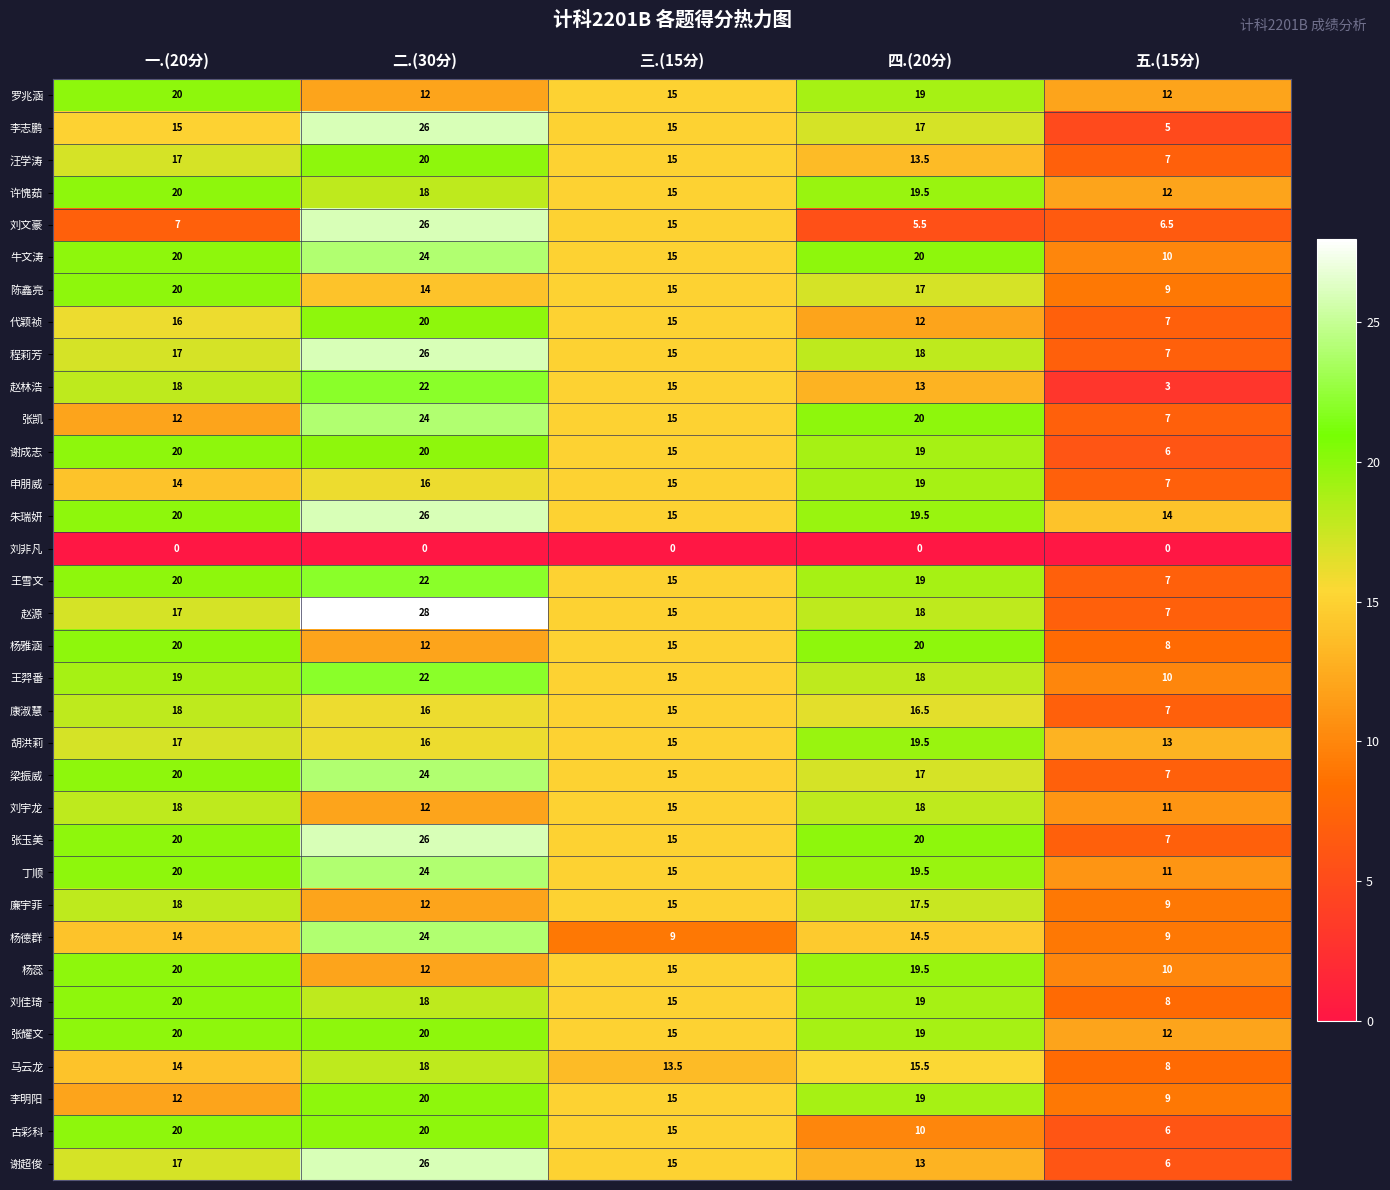

Is it true that 程莉芳 equals 6.9 at 三.(15分)?

False